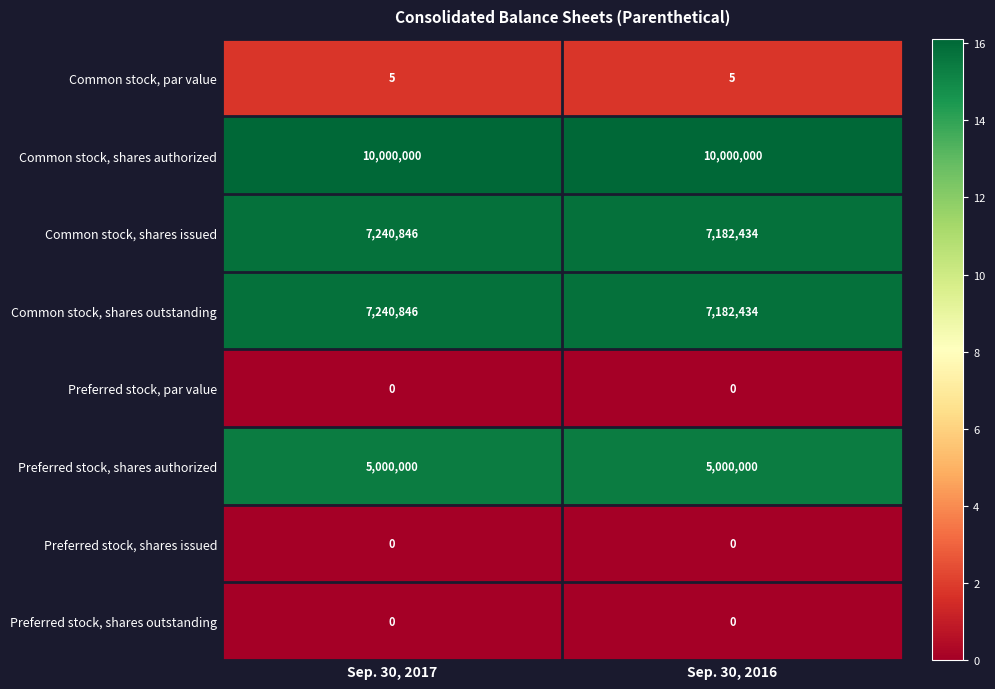

What is the difference between the highest and lowest values at Sep. 30, 2017?

10000000